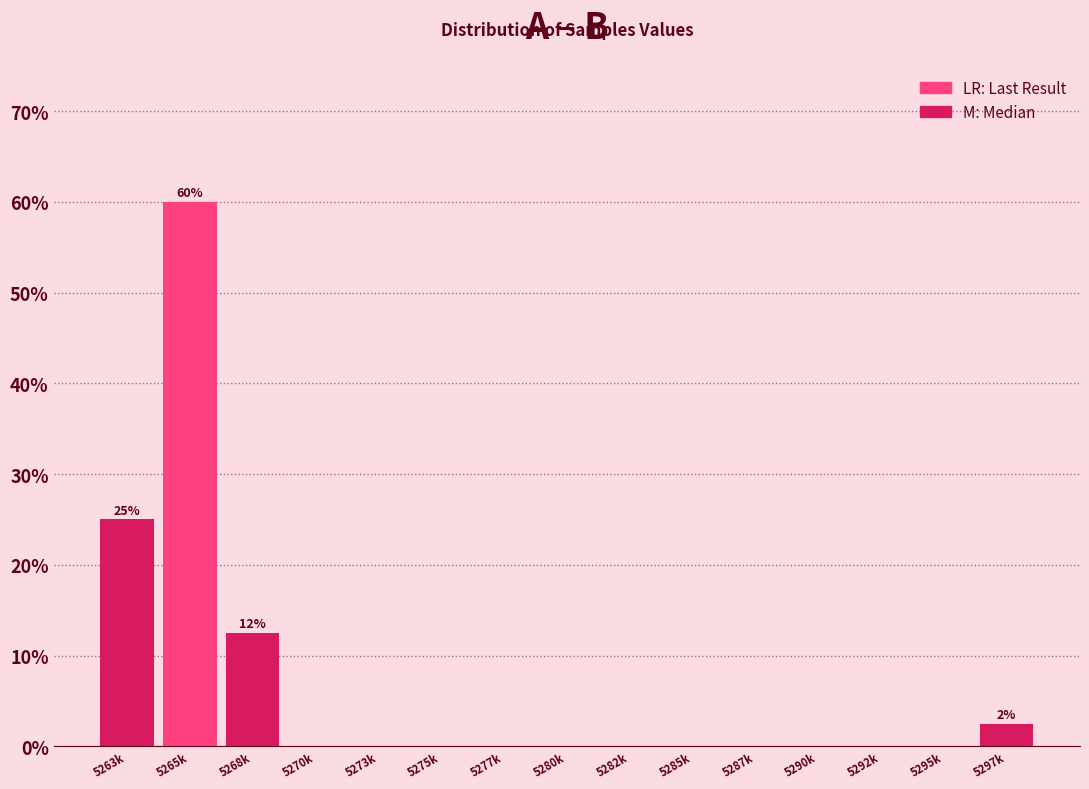

Reading left to right, list all the values displayed in this chart.

5263k=25.0	5265k=60.0	5268k=12.5	5270k=0.0	5273k=0.0	5275k=0.0	5277k=0.0	5280k=0.0	5282k=0.0	5285k=0.0	5287k=0.0	5290k=0.0	5292k=0.0	5295k=0.0	5297k=2.5